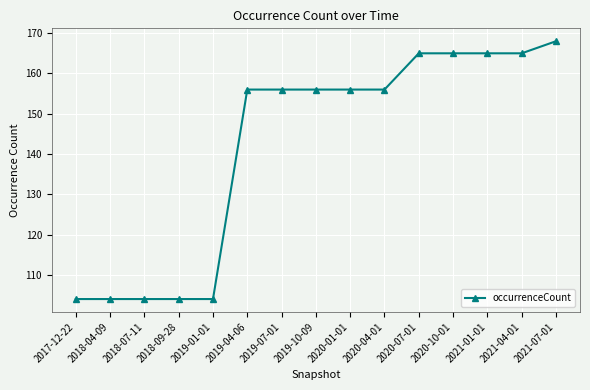

What is the greatest value displayed?

168